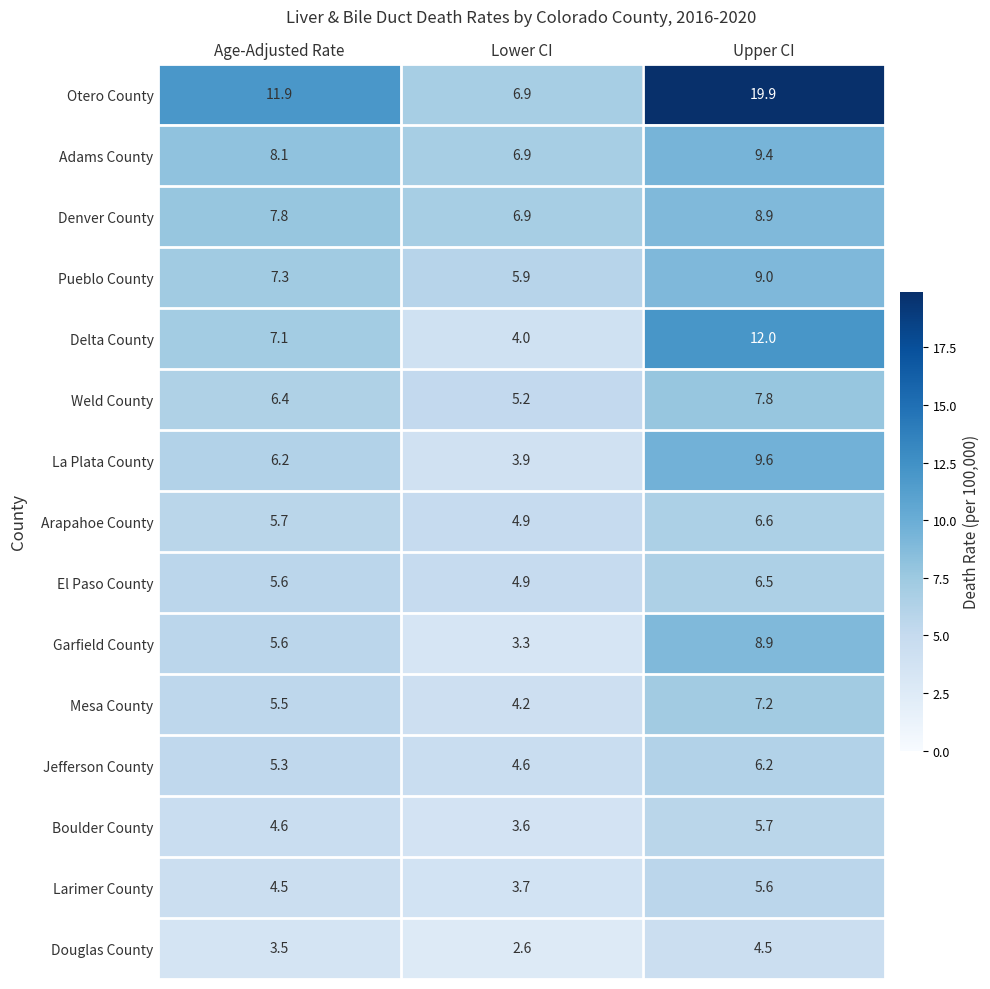

Where does the Larimer County series first go above 4?

Age-Adjusted Rate